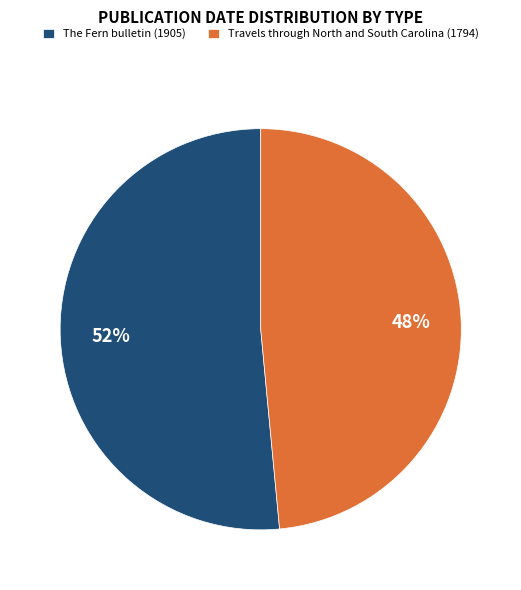

Rank the categories by value from highest to lowest.

The Fern bulletin (1905), Travels through North and South Carolina (1794)